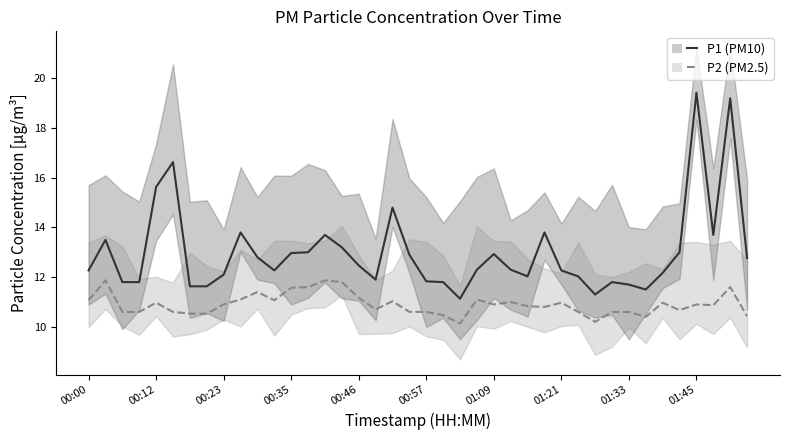

What is the greatest value displayed?

19.4